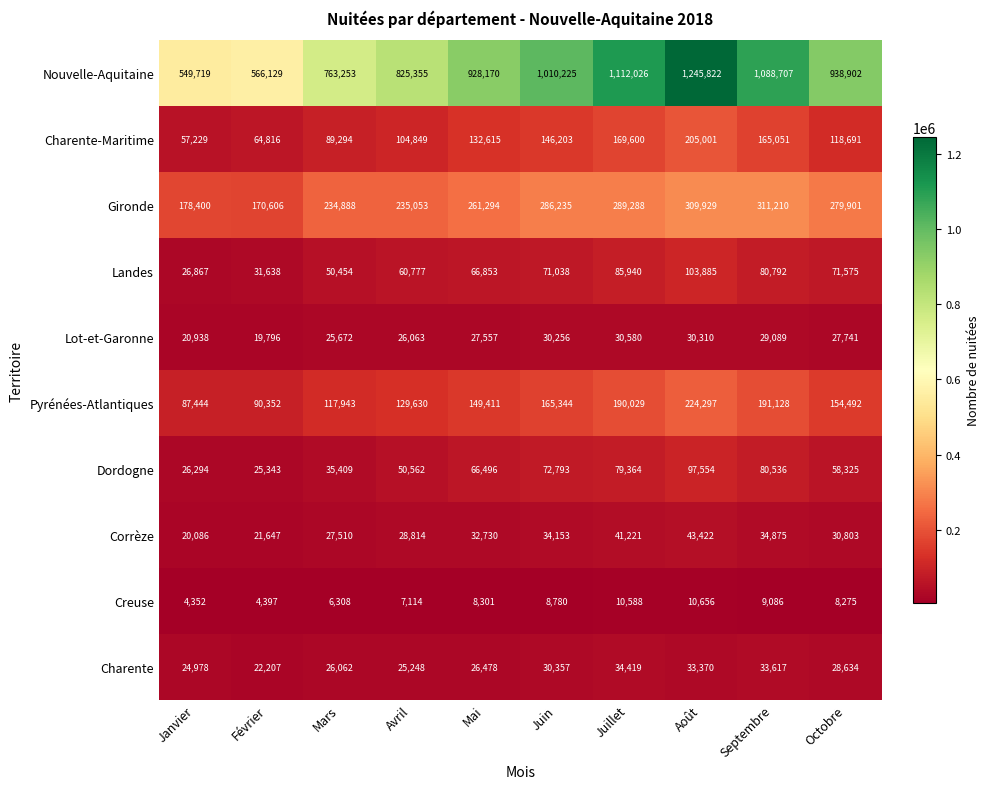

What is the greatest value displayed?

1245822